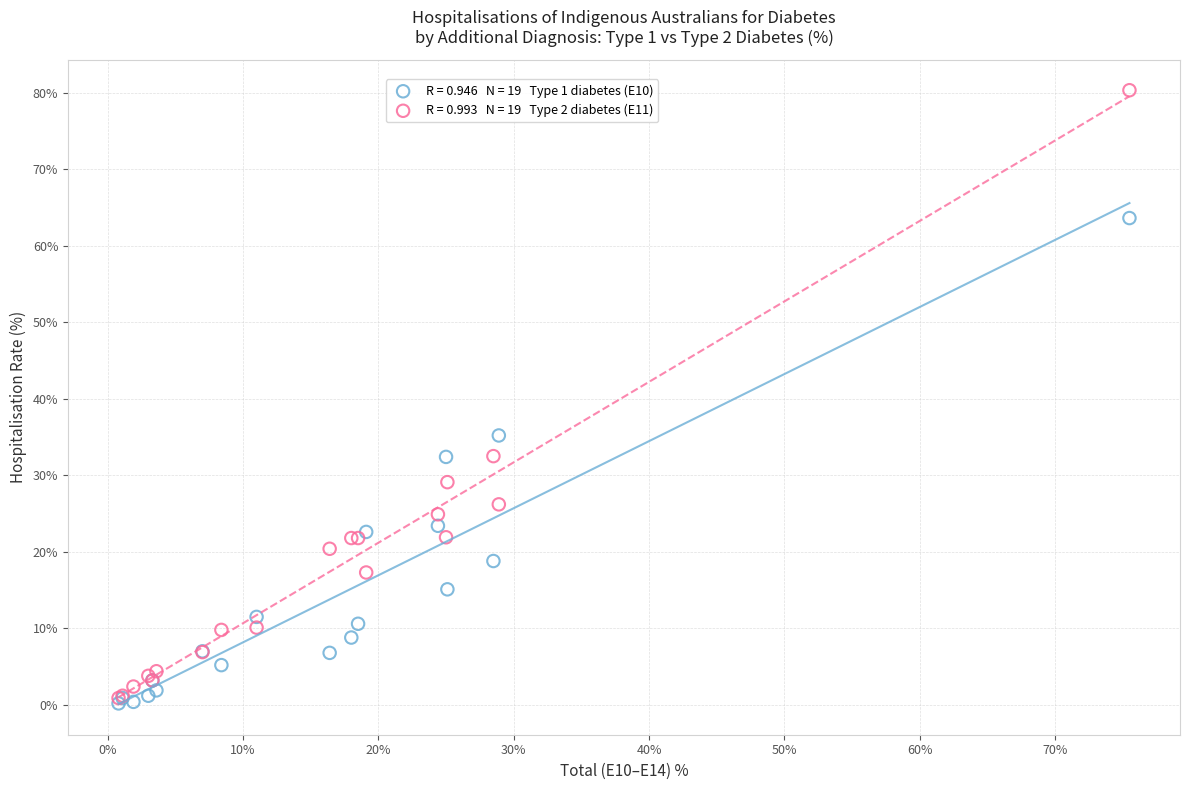

Across all series, what Y value is closest to 40?

35.2